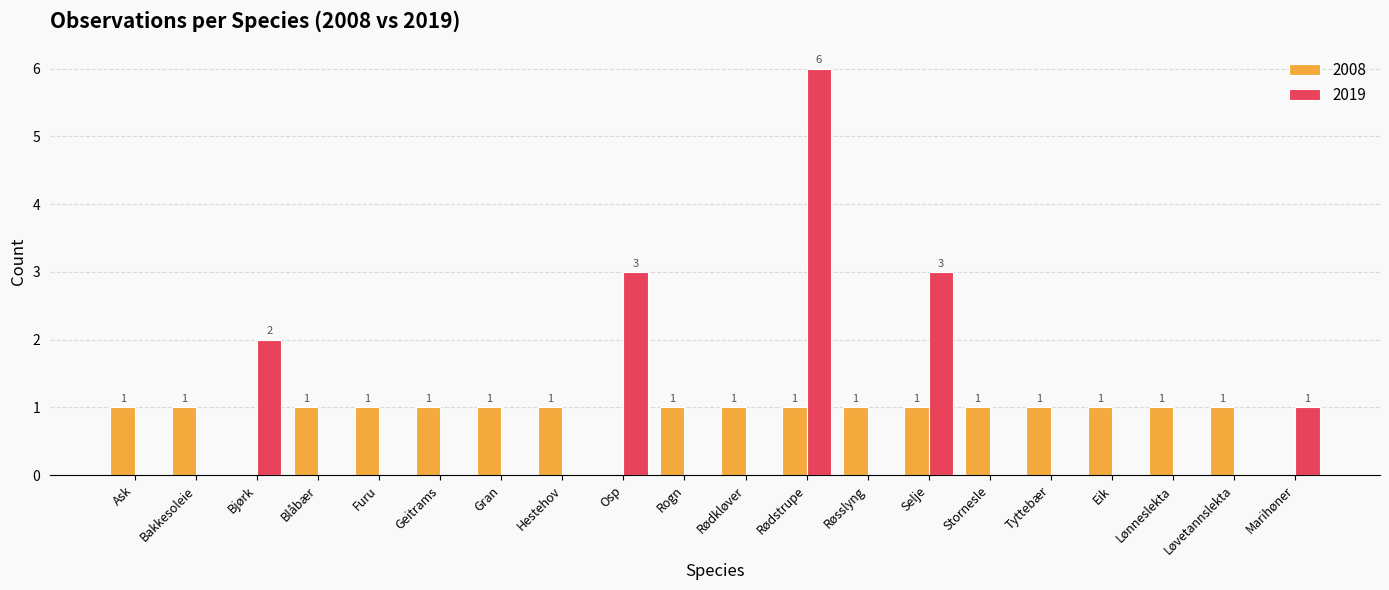

True or false: 2019 has a value of 0 at Rogn.

True